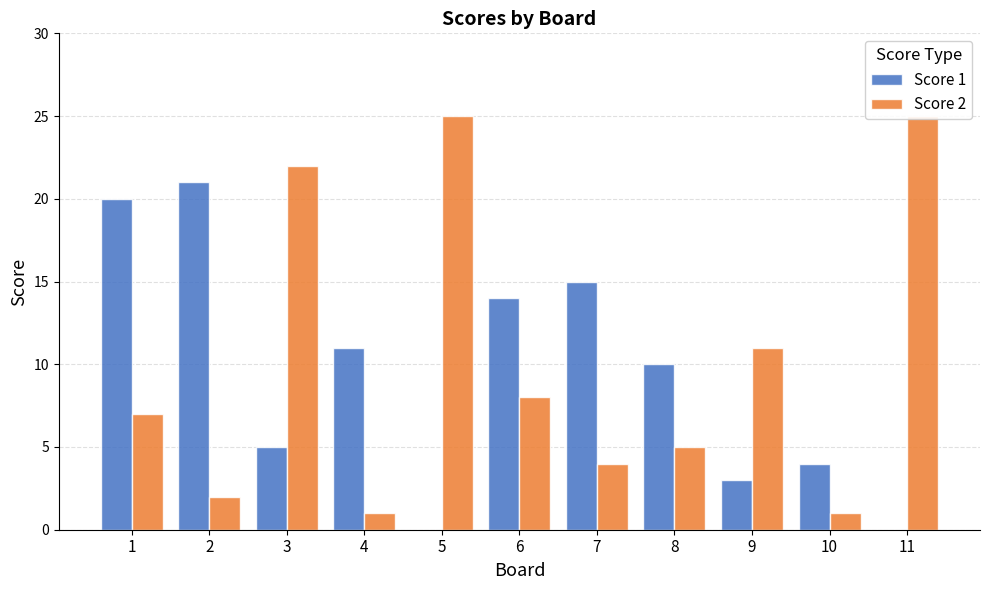

What are all the series names shown in the legend?

Score 1, Score 2